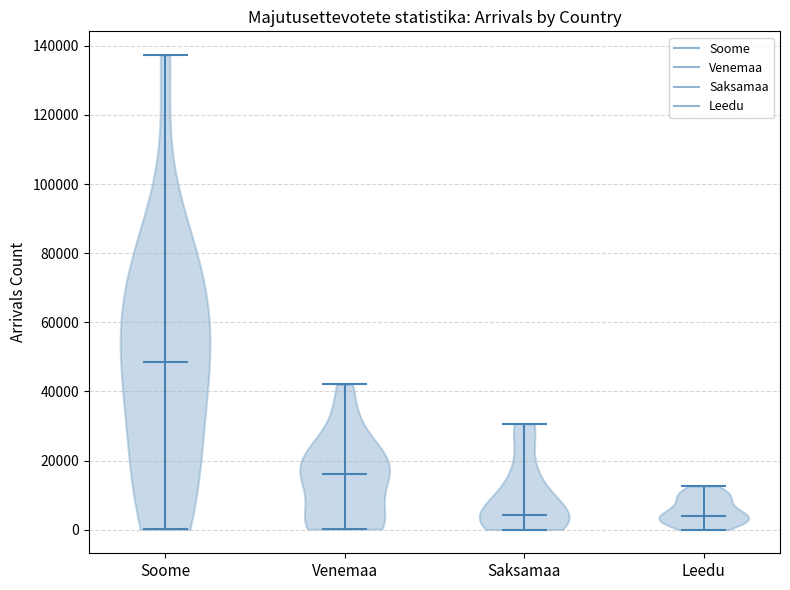

Reading left to right, read every violin against the y-axis: where its median line is, and the lowest and highest points it reaches. The values are not printed on the chart, so give them approximately, as read against the axis.

Soome: median line 48000, lowest point 0, highest point 138000
Venemaa: median line 16000, lowest point 0, highest point 42000
Saksamaa: median line 4000, lowest point 0, highest point 30000
Leedu: median line 4000, lowest point 0, highest point 12000